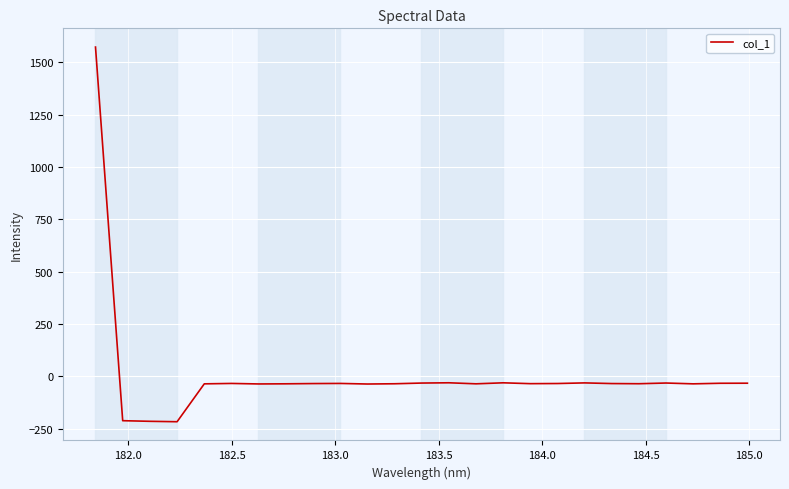

What is the difference between the maximum and minimum values?

1788.6